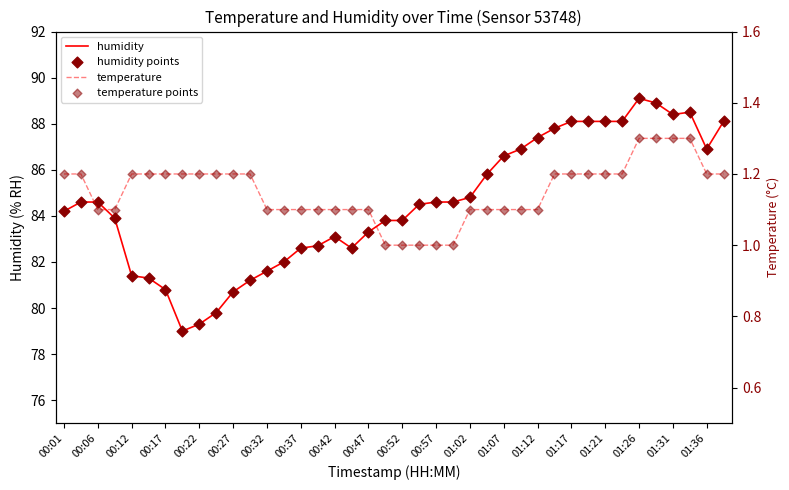

At how many categories does at least one series exceed 10?

40